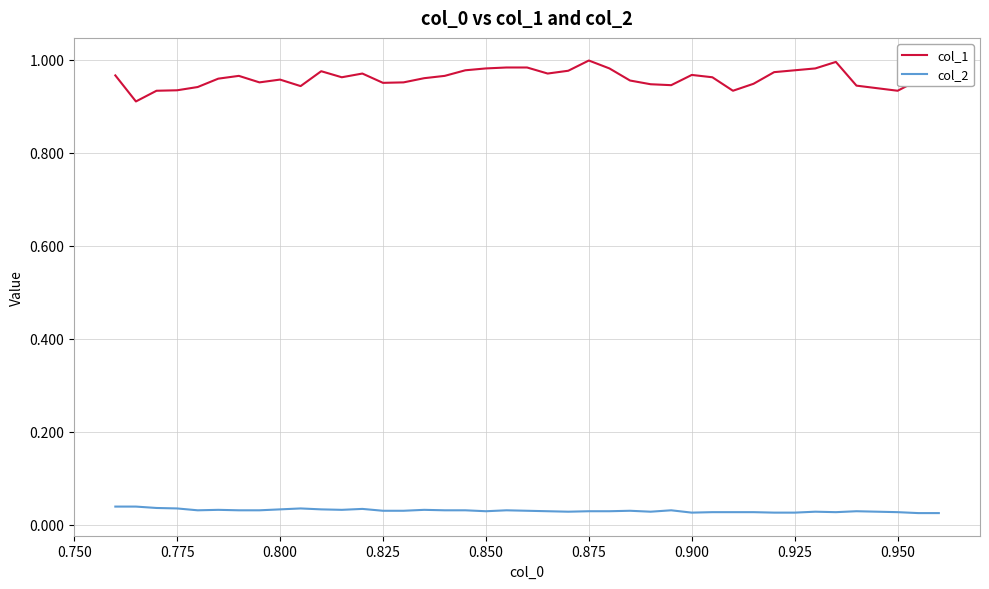

What is the sum of all col_1 values?

38.4